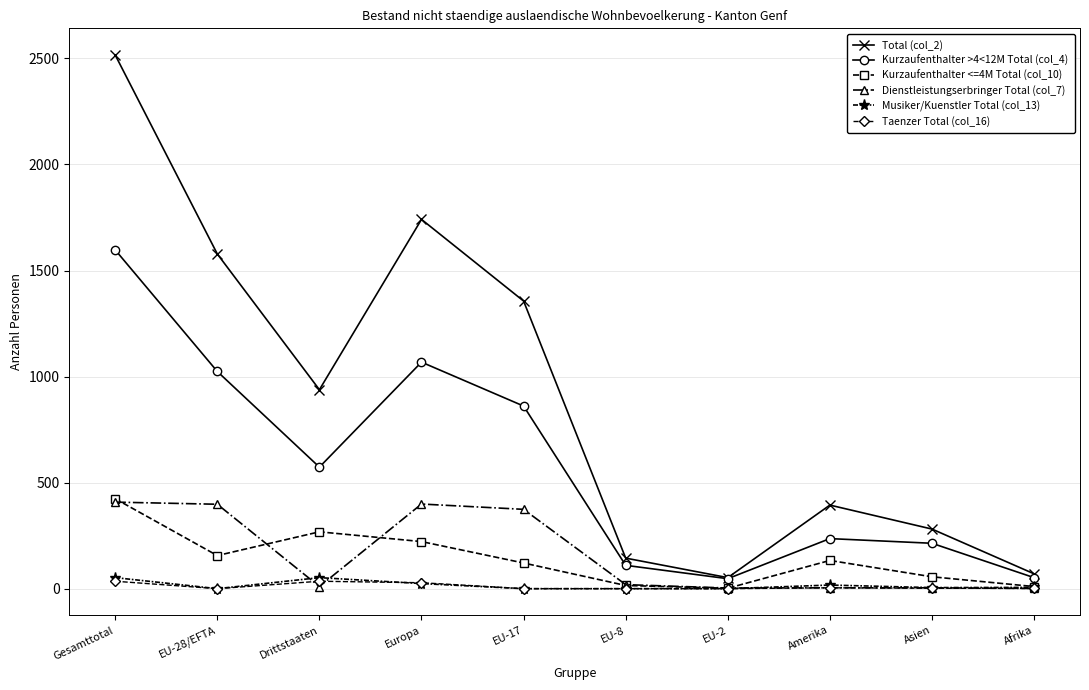

What is the label of the 7th point from the right?

Europa